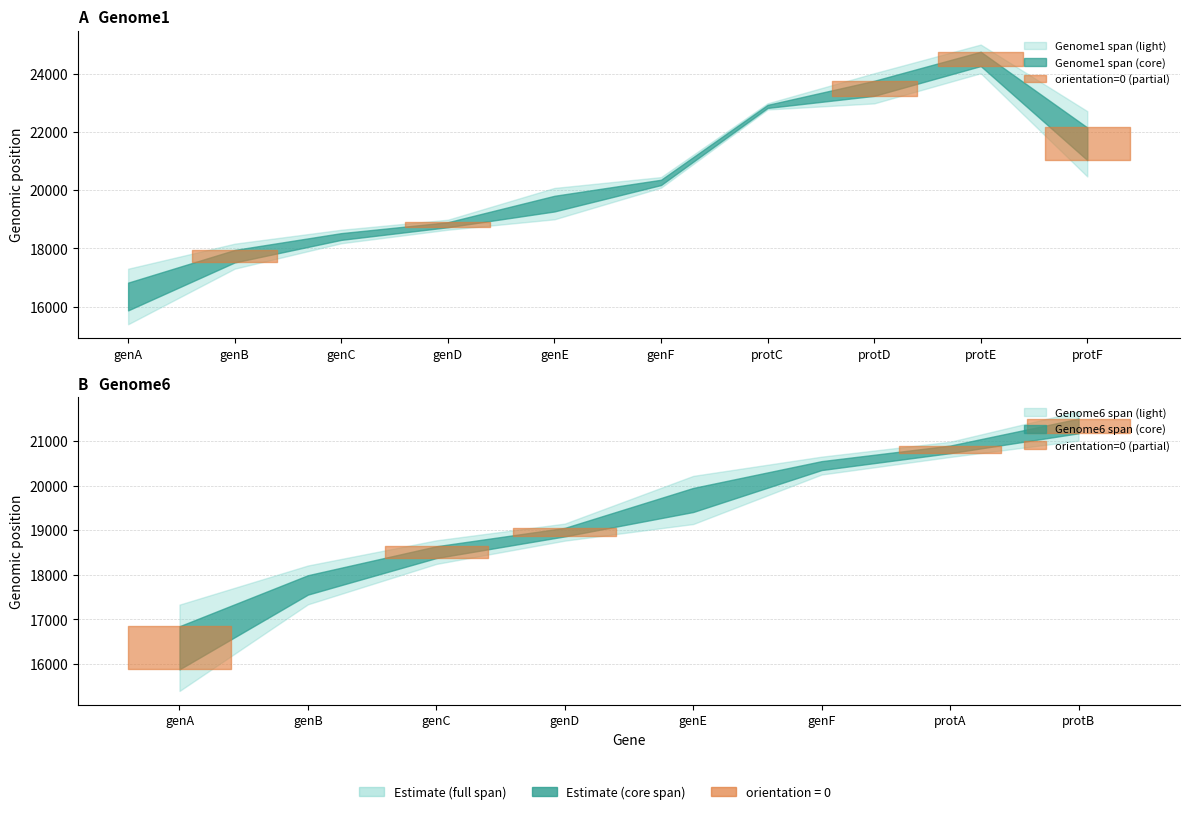

What is the sum of all Genome1_orientation values?

5